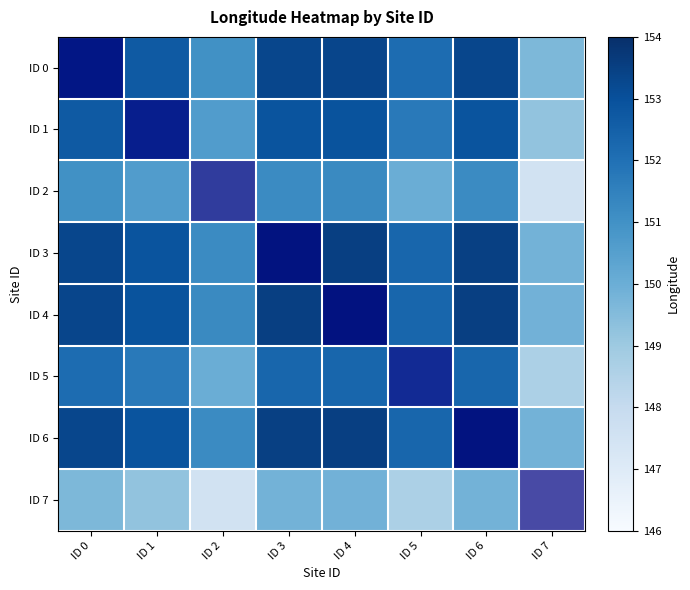

Reading left to right, what are all the values shown in this chart?

ID 0: ID 0=153.1	ID 1=152.7	ID 2=151.0	ID 3=153.3	ID 4=153.3	ID 5=152.1	ID 6=153.3	ID 7=149.6
ID 1: ID 0=152.7	ID 1=152.3	ID 2=150.6	ID 3=152.9	ID 4=152.9	ID 5=151.7	ID 6=152.9	ID 7=149.2
ID 2: ID 0=151.0	ID 1=150.6	ID 2=148.9	ID 3=151.2	ID 4=151.2	ID 5=150.0	ID 6=151.2	ID 7=147.5
ID 3: ID 0=153.3	ID 1=152.9	ID 2=151.2	ID 3=153.5	ID 4=153.5	ID 5=152.3	ID 6=153.5	ID 7=149.8
ID 4: ID 0=153.3	ID 1=152.9	ID 2=151.2	ID 3=153.5	ID 4=153.5	ID 5=152.3	ID 6=153.5	ID 7=149.9
ID 5: ID 0=152.1	ID 1=151.7	ID 2=150.0	ID 3=152.3	ID 4=152.3	ID 5=151.1	ID 6=152.3	ID 7=148.7
ID 6: ID 0=153.3	ID 1=152.9	ID 2=151.2	ID 3=153.5	ID 4=153.5	ID 5=152.3	ID 6=153.5	ID 7=149.8
ID 7: ID 0=149.6	ID 1=149.2	ID 2=147.5	ID 3=149.8	ID 4=149.9	ID 5=148.7	ID 6=149.8	ID 7=146.2